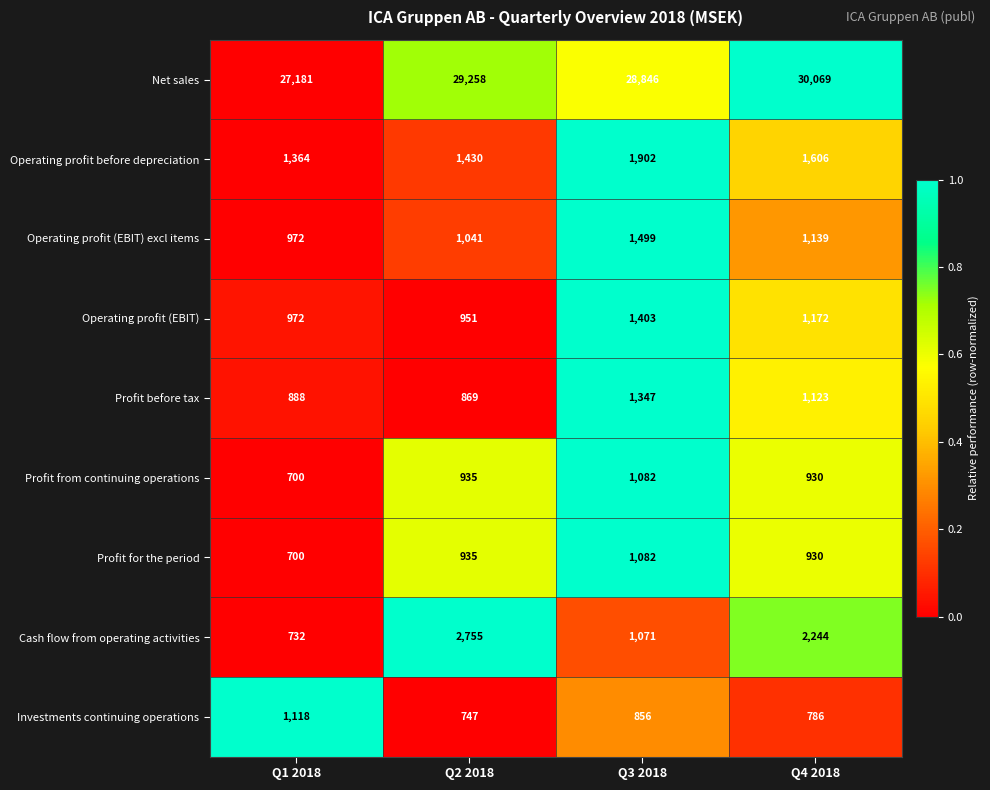

Which series changed the most between Q1 2018 and Q3 2018?

Net sales